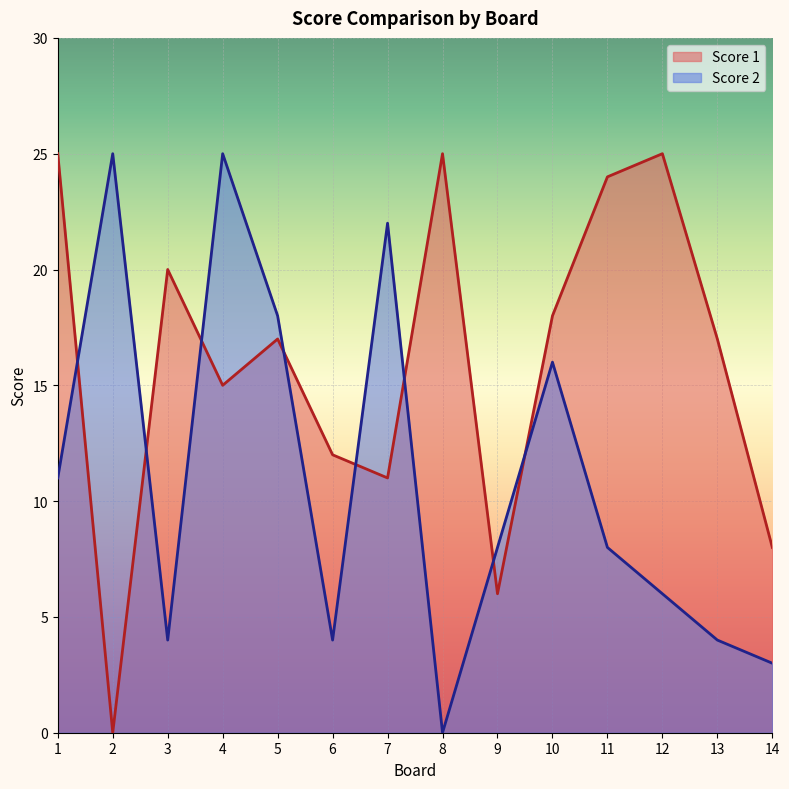

How many interior local peaks does the Score 1 series have?

4